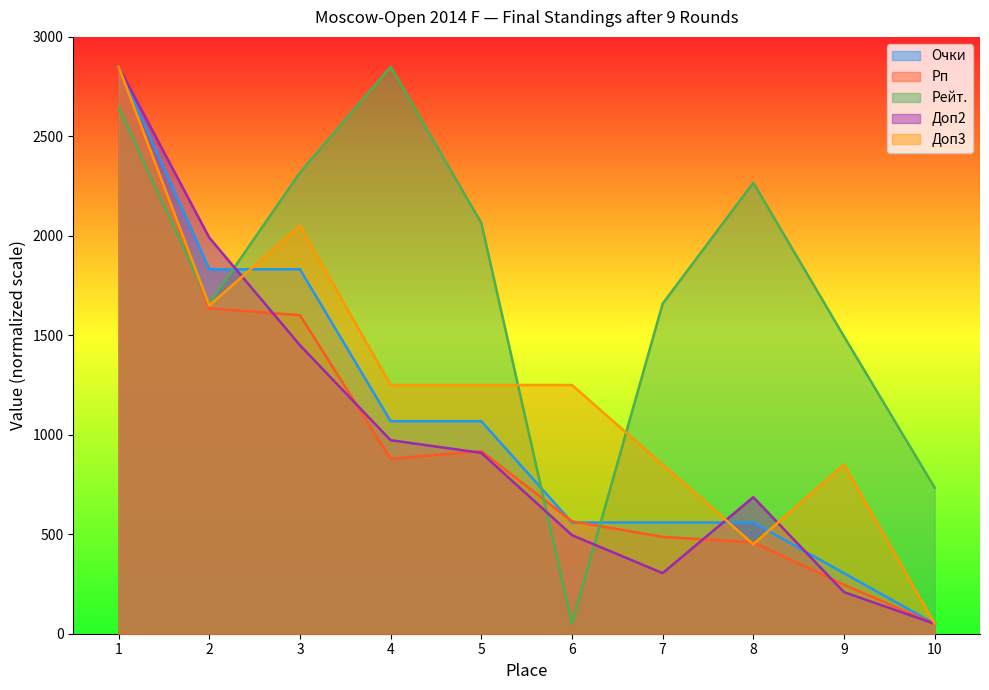

True or false: Очки and Рп cross at least once.

True